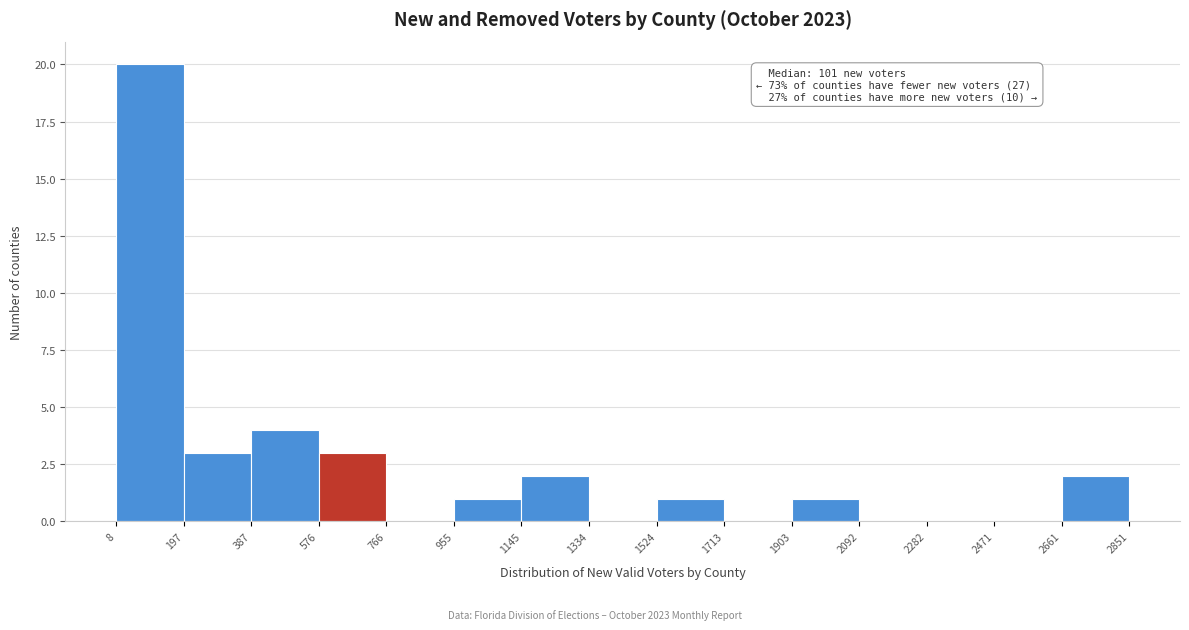

Which range on the x-axis has the tallest bar?

8 to 197